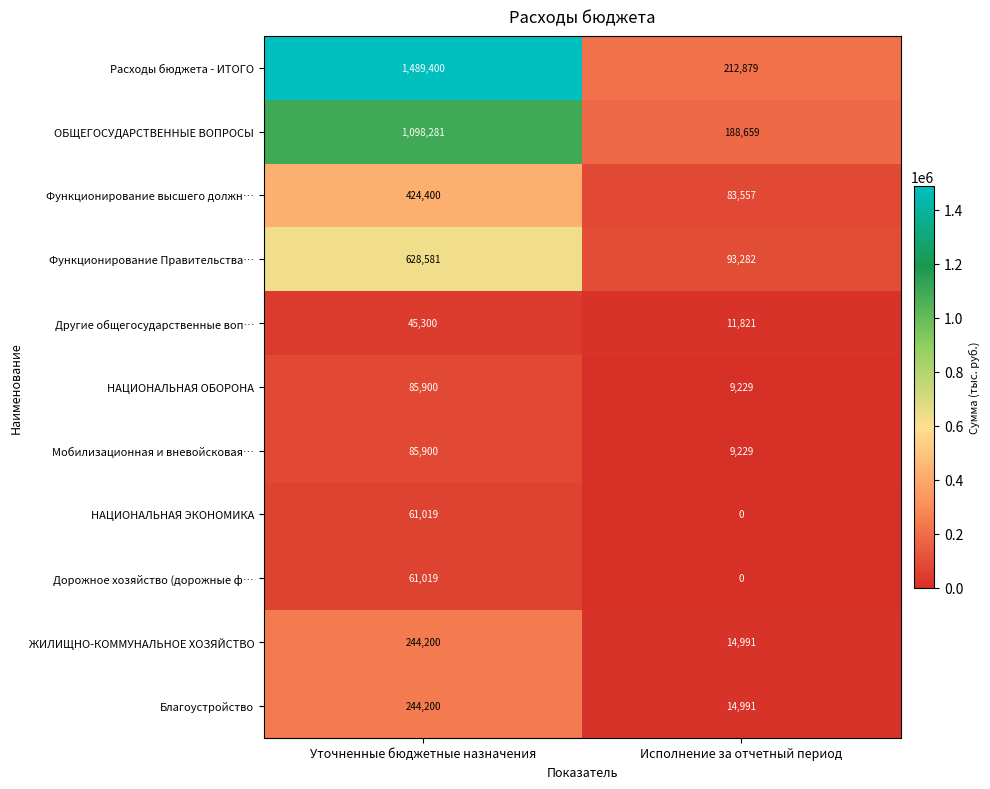

How many data points does each series have?

2